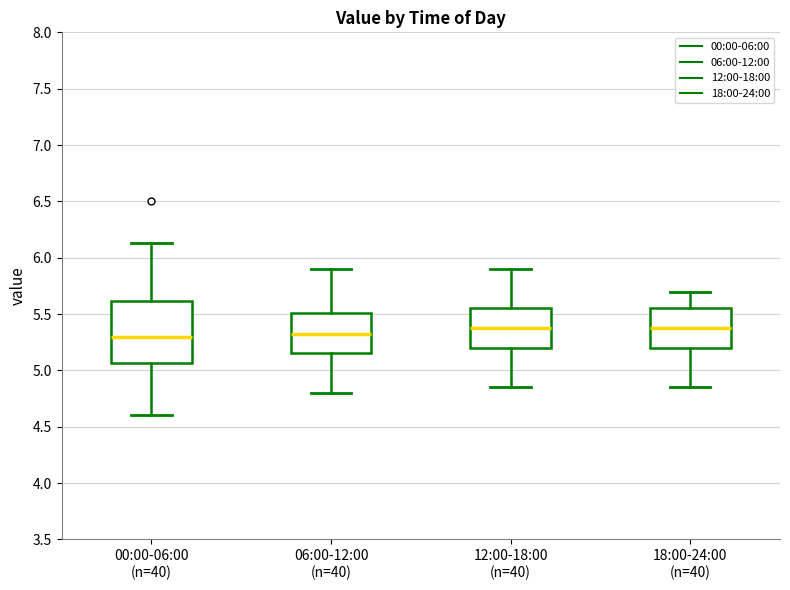

Where does the upper whisker of the box for 18:00-24:00 (n=40) end on the y-axis? The values are not printed on the chart, so give them approximately, as read against the axis.

5.70